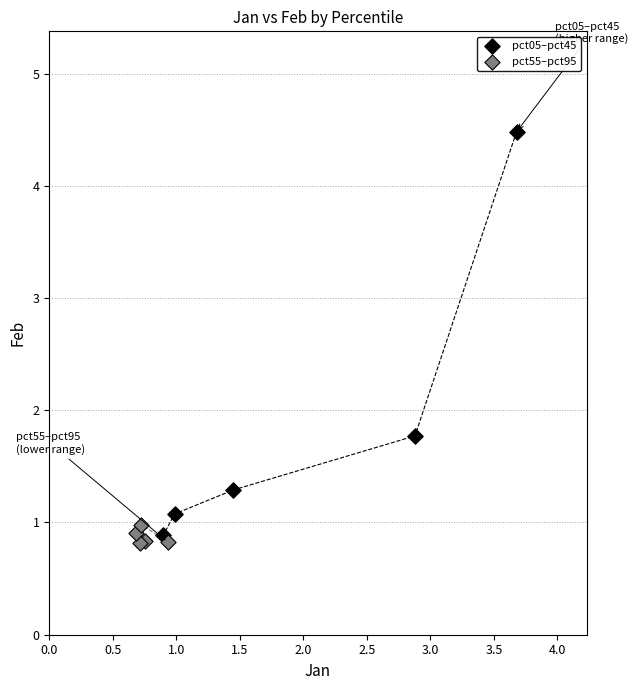

Which series contains the highest Y value?

pct05–pct45